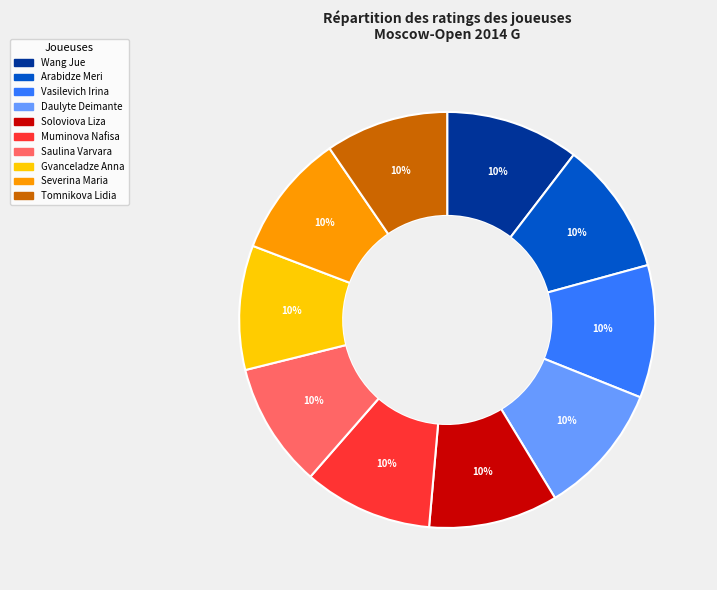

The Saulina Varvara slice represents 1% of the pie. True or false?

False